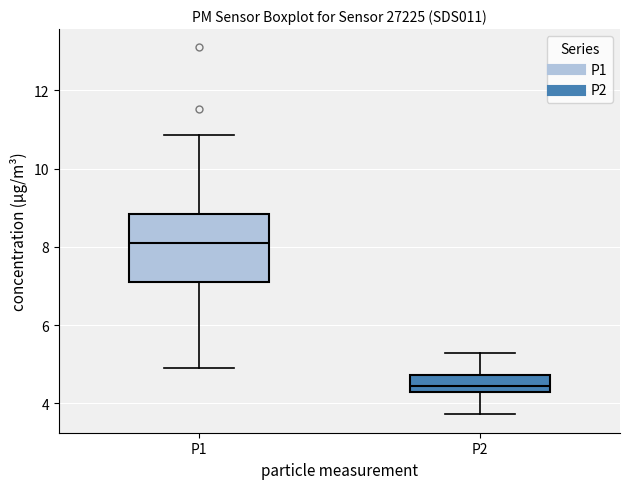

Comparing the boxes themselves (not the whiskers), which one is the tallest?

P1